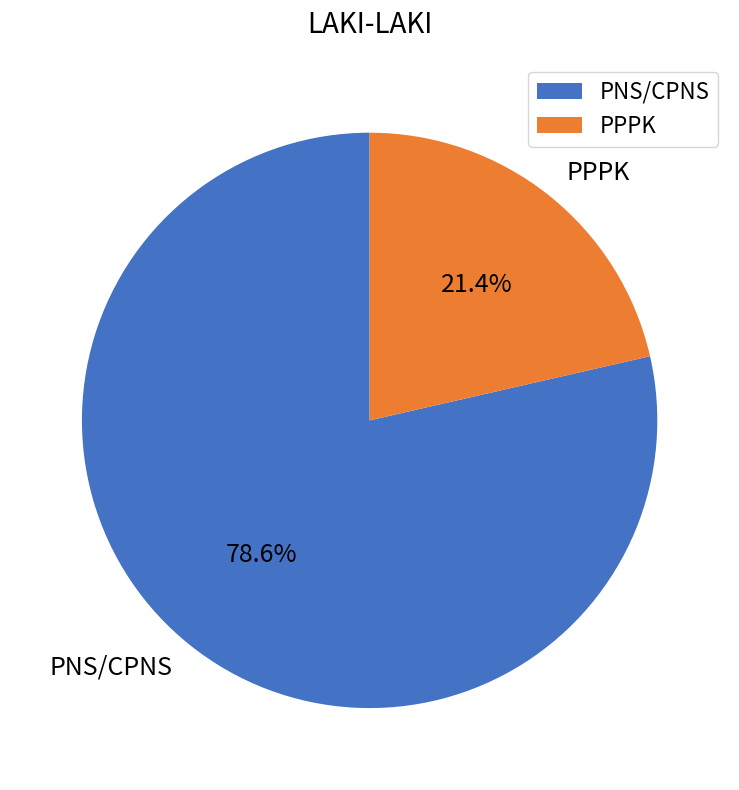

To the nearest percent, what is the difference between the largest and smallest slice percentages?

57%